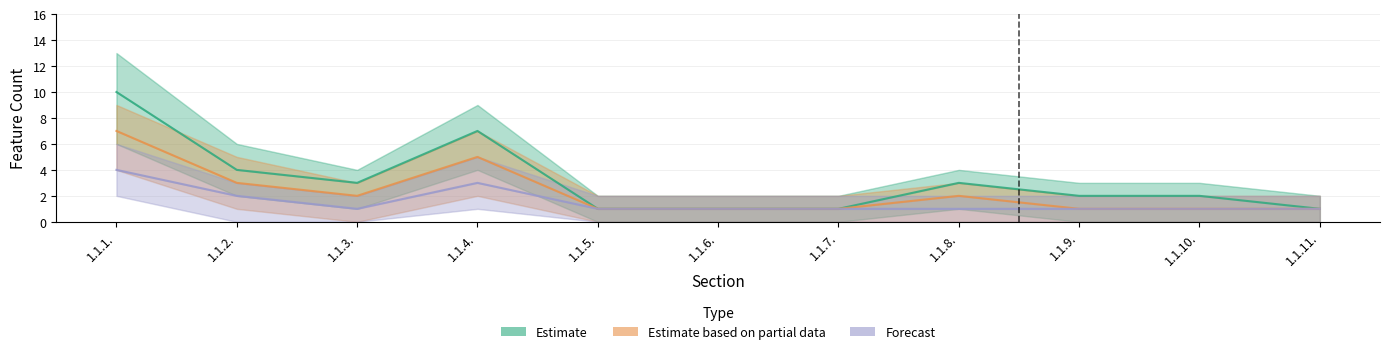

How many data points in Estimate are less than 2?

4